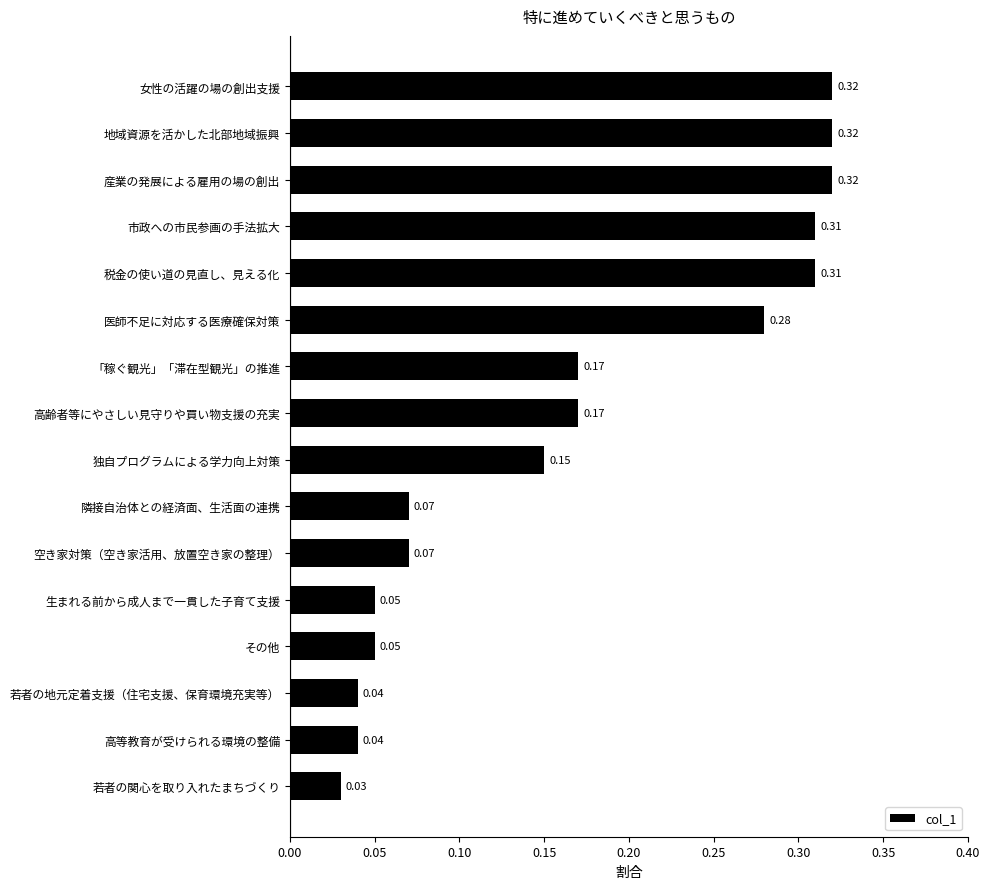

How many bars are there in total?

16